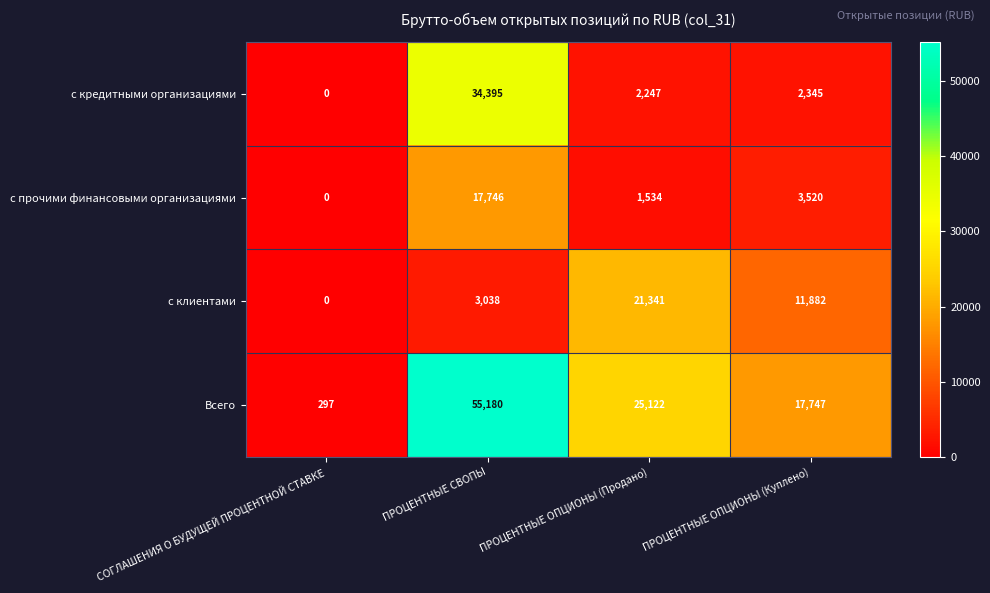

Which label corresponds to the smallest value in the chart?

СОГЛАШЕНИЯ О БУДУЩЕЙ ПРОЦЕНТНОЙ СТАВКЕ